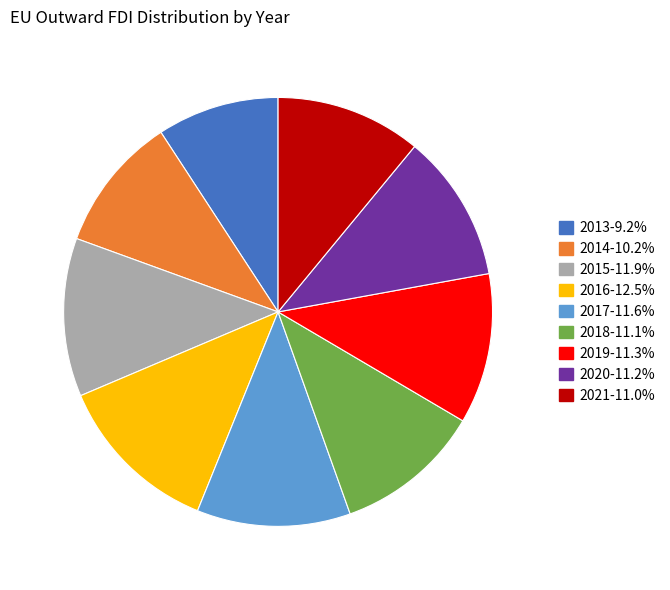

Does 2015-11.9% represent more than half of the total?

No